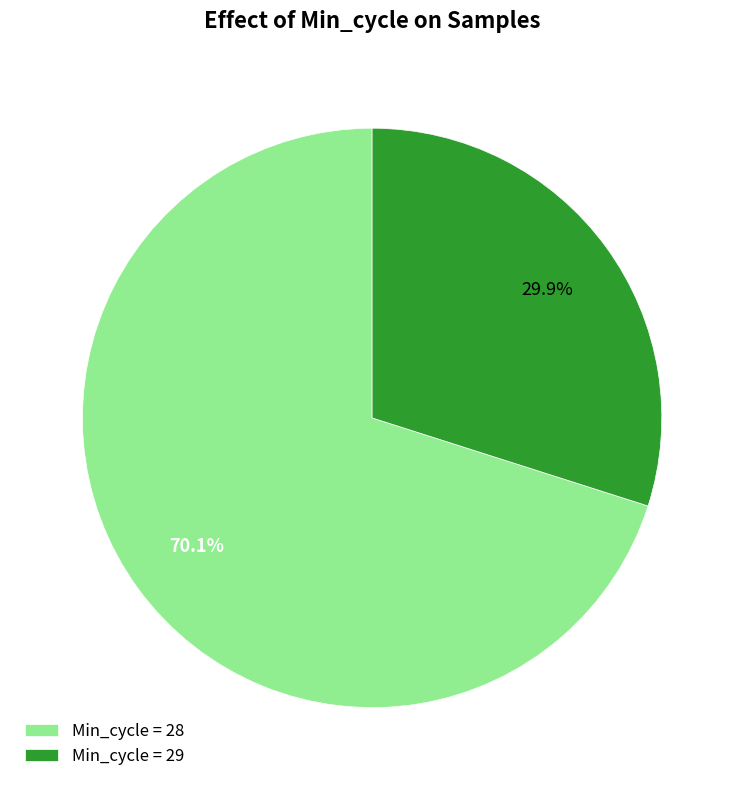

Which slice is the largest?

Min_cycle = 28